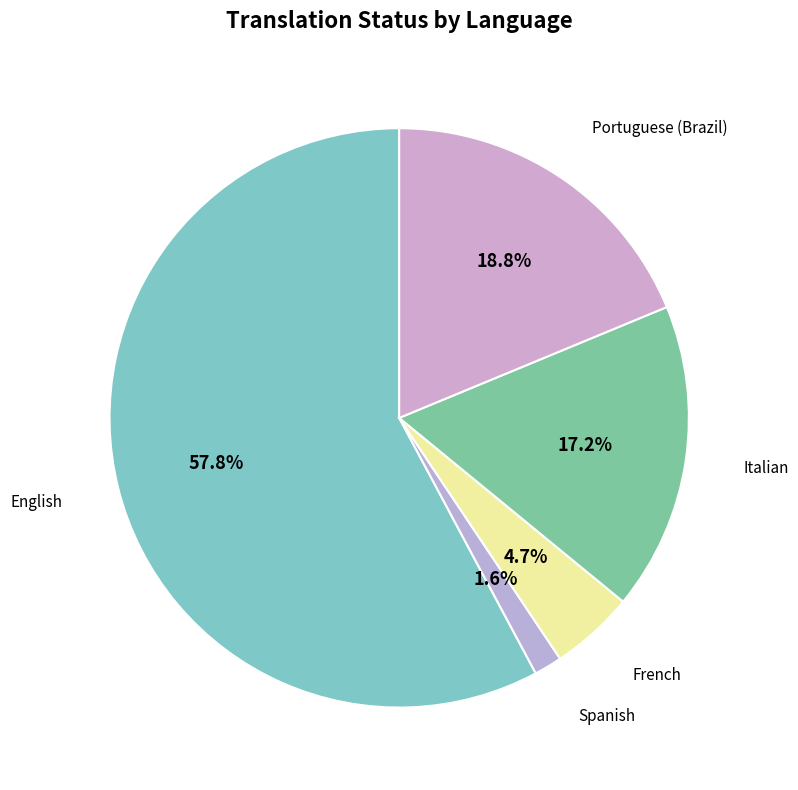

How many slices are in this pie chart?

5